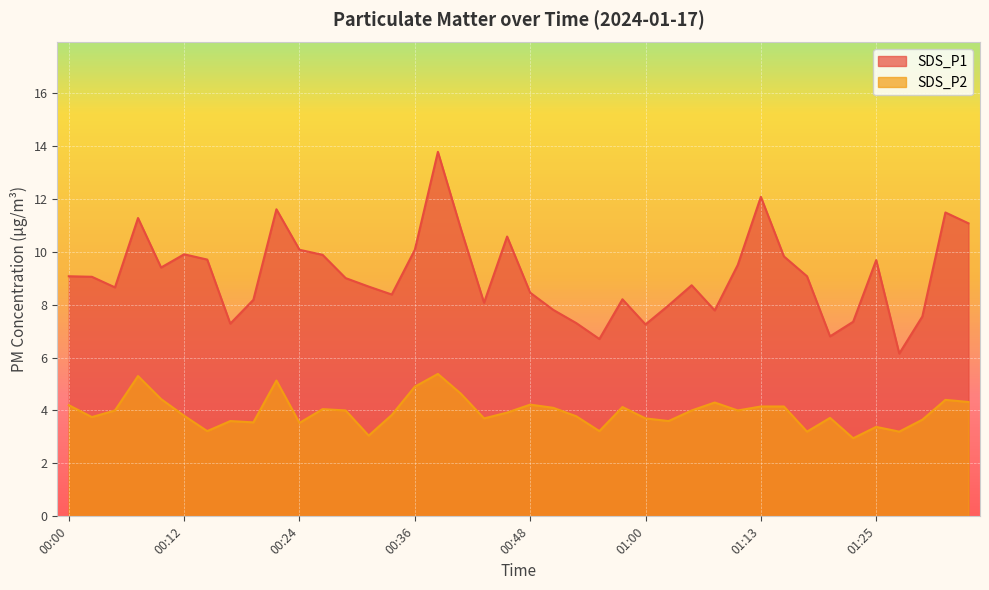

Where is the first local maximum for SDS_P2?

00:07